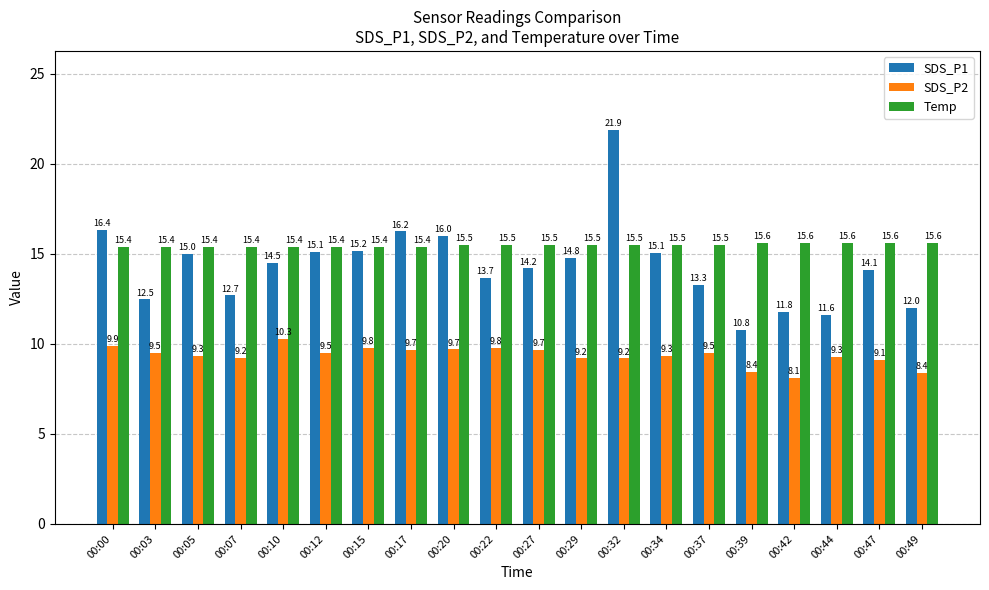

List the series in order of their peak value, lowest first.

SDS_P2, Temp, SDS_P1